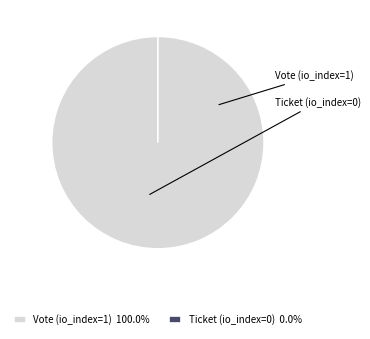

How many slices are in this pie chart?

2